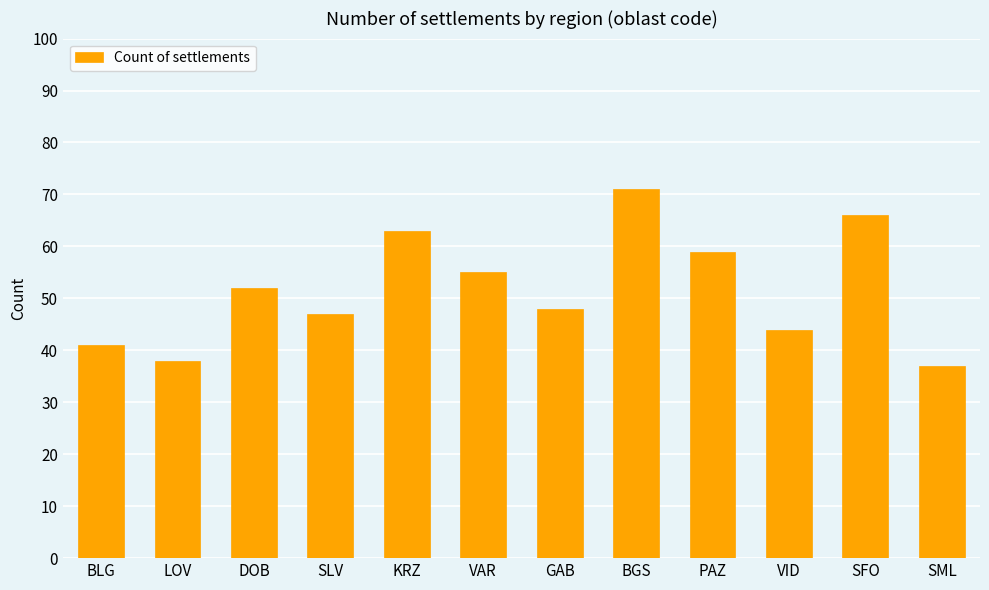

What value does the data have at DOB, to the nearest 5?

50